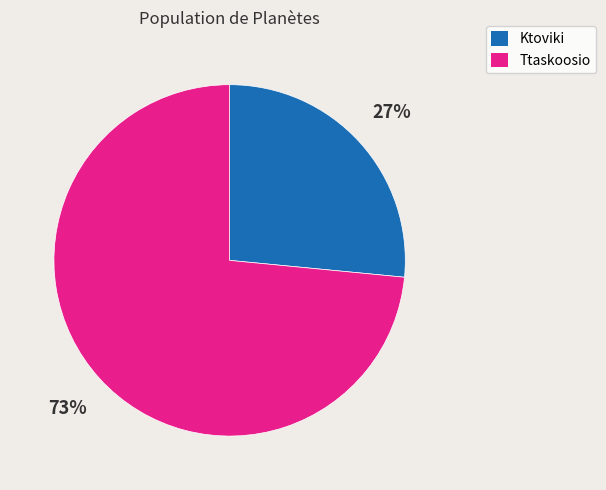

What is the smallest slice in the pie chart?

Ktoviki